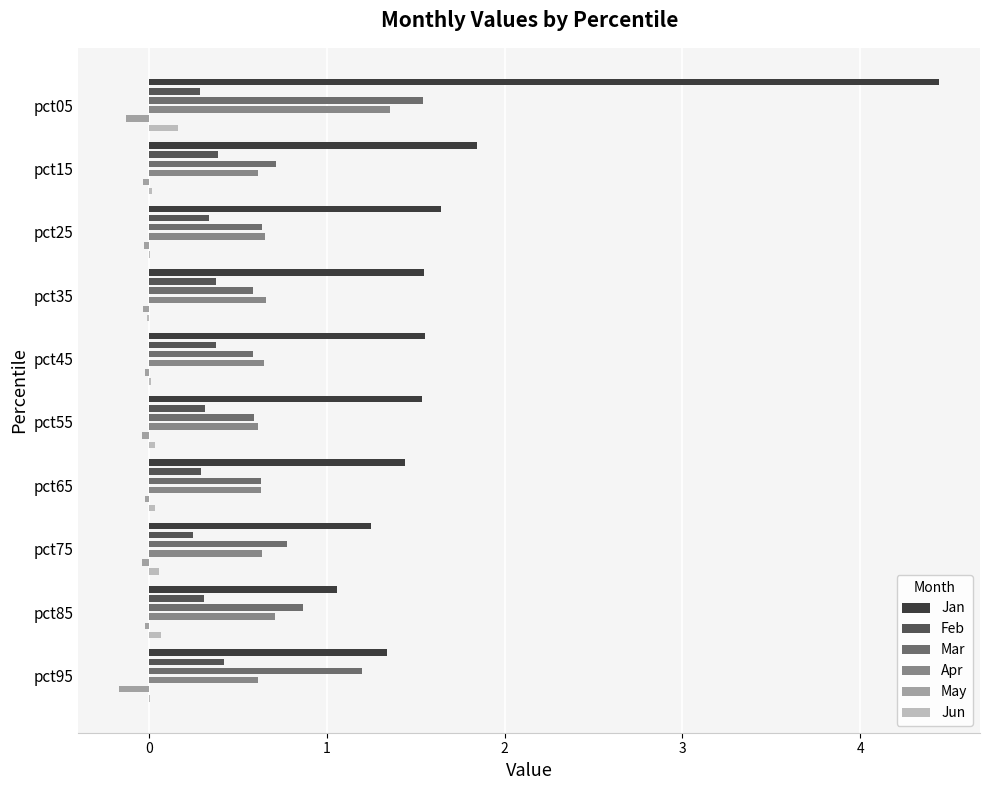

How many values in Jun are below zero?

1